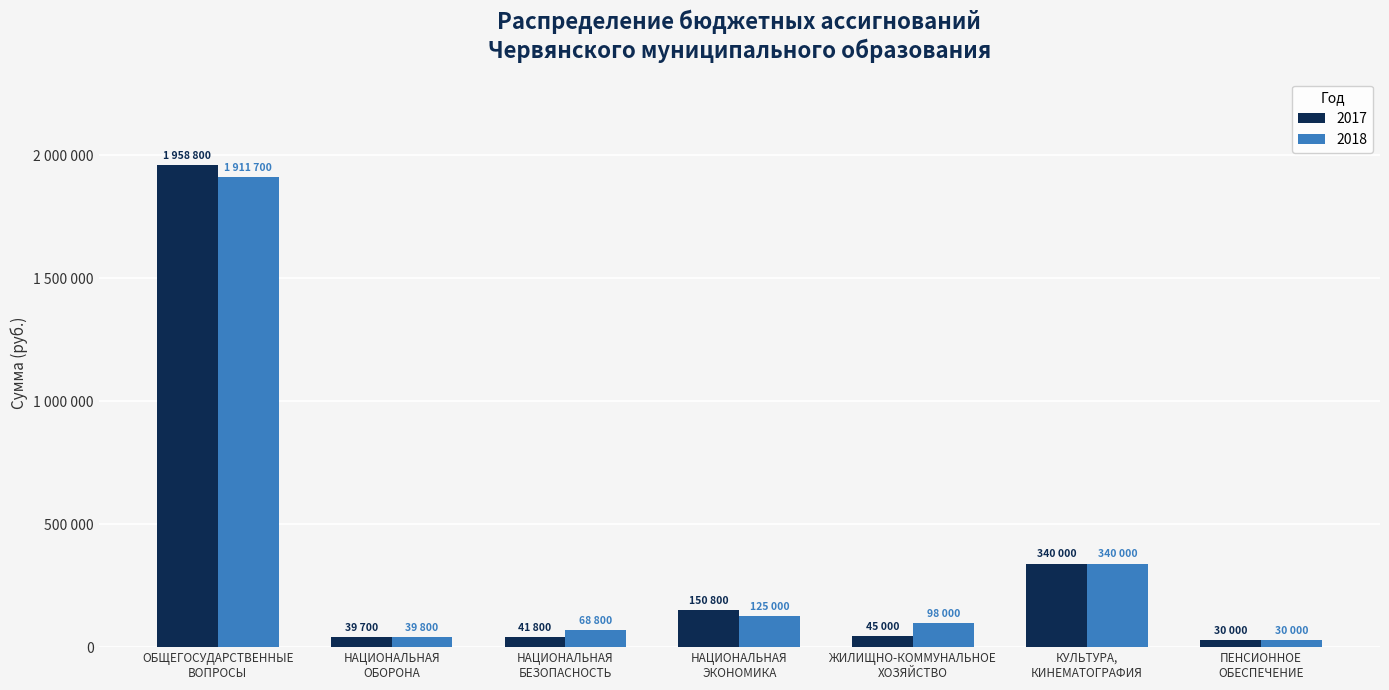

Read the 2018 value at ОБЩЕГОСУДАРСТВЕННЫЕ
ВОПРОСЫ, to the nearest 50.

1911700